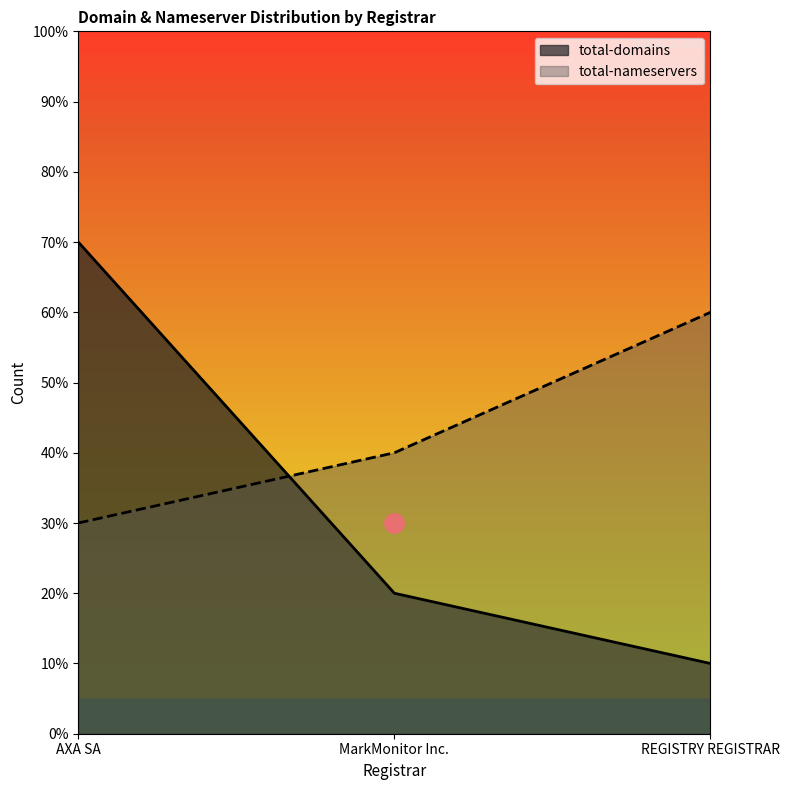

How many lines are shown in the chart?

2